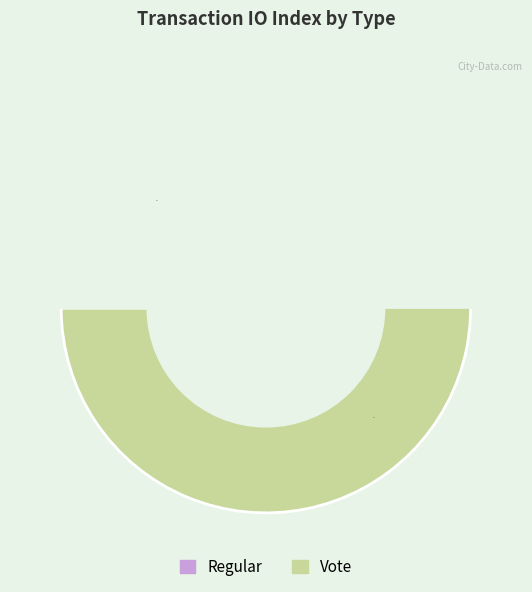

Combined, do Vote and Regular account for over 50%?

Yes